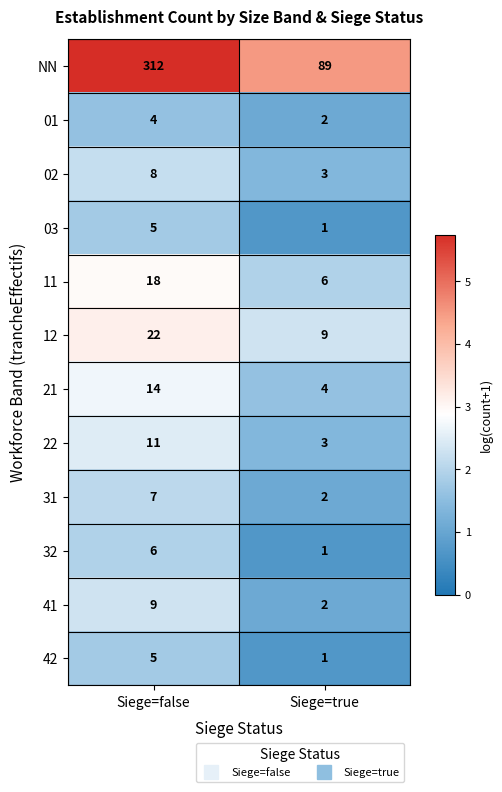

At which category is the sum across all series the highest?

Siege=false